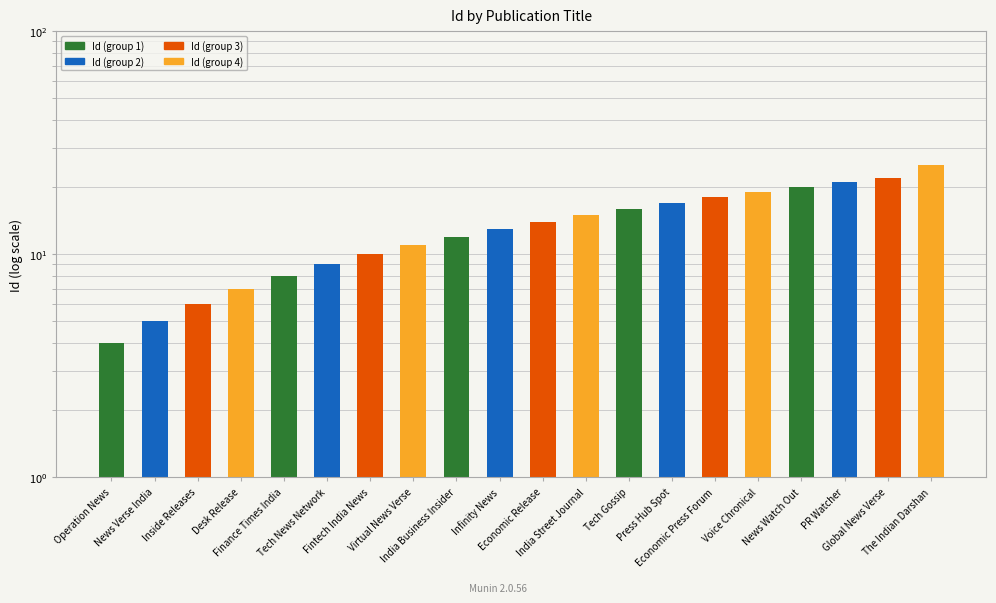

What is the sum of all values?

272